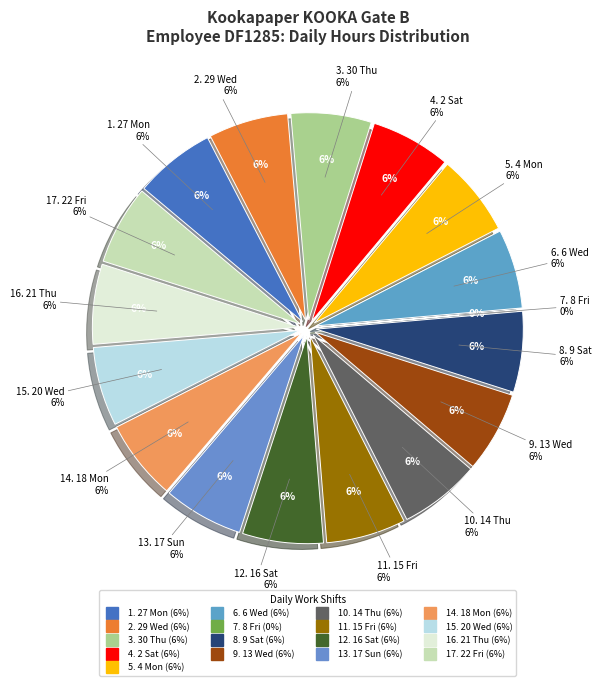

Approximately how many times larger is the value at 27 Mon compared to 9 Sat?

1.0